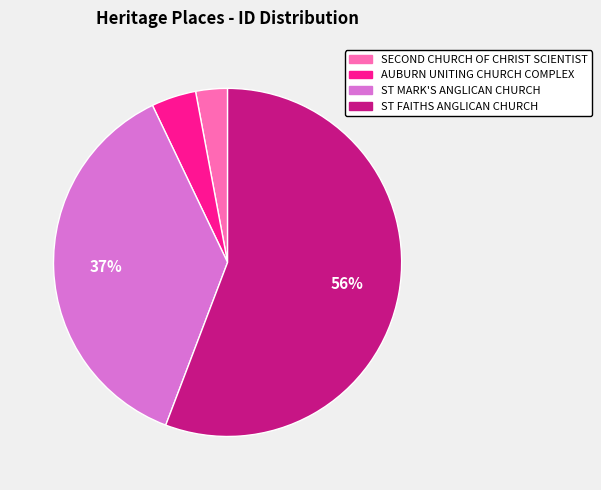

Count the number of slices in the pie.

4